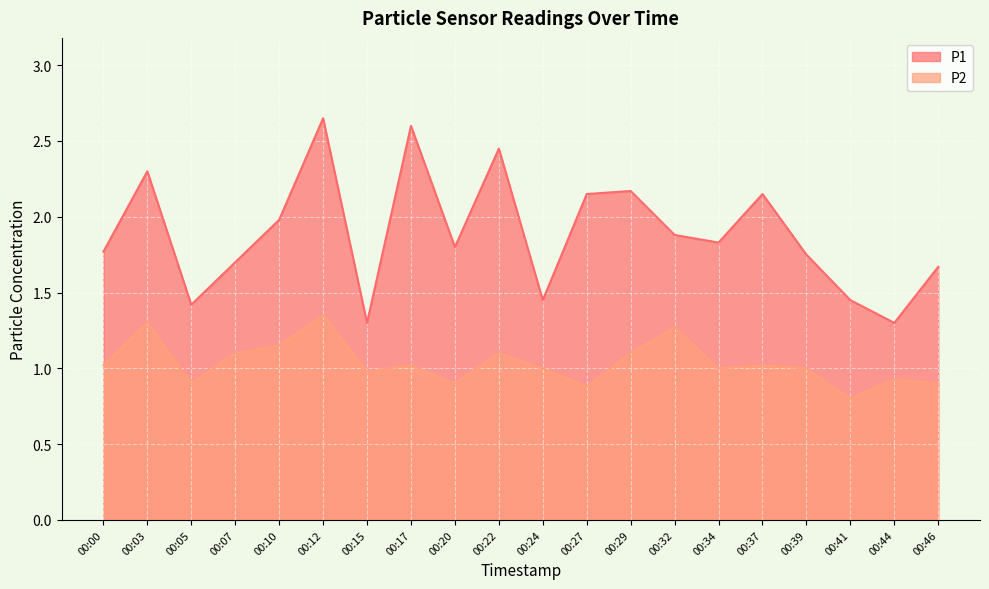

True or false: P1 has a value of 3.5 at 00:03.

False